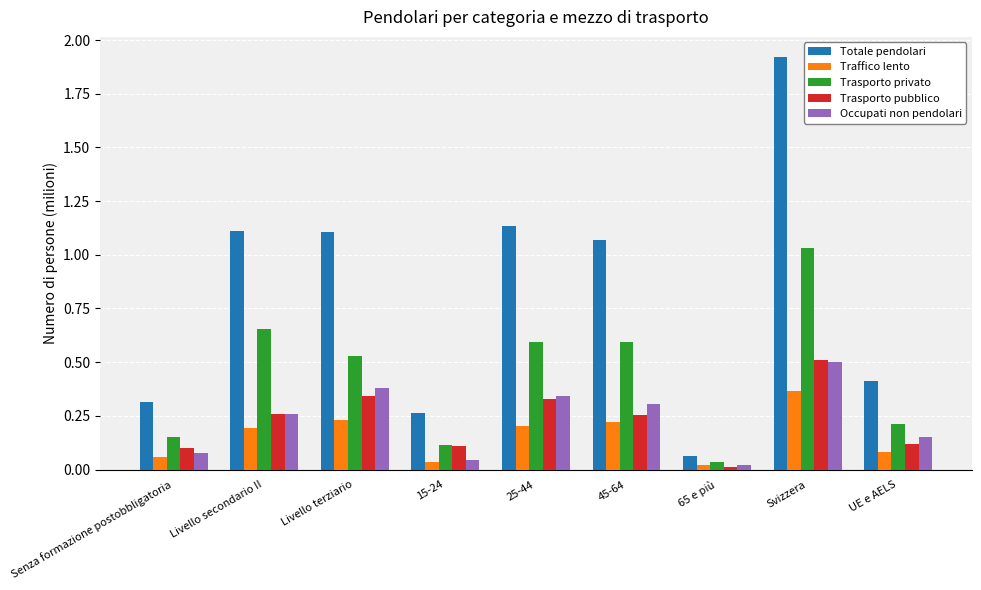

True or false: Traffico lento has a value of 0.0 at 65 e più.

True